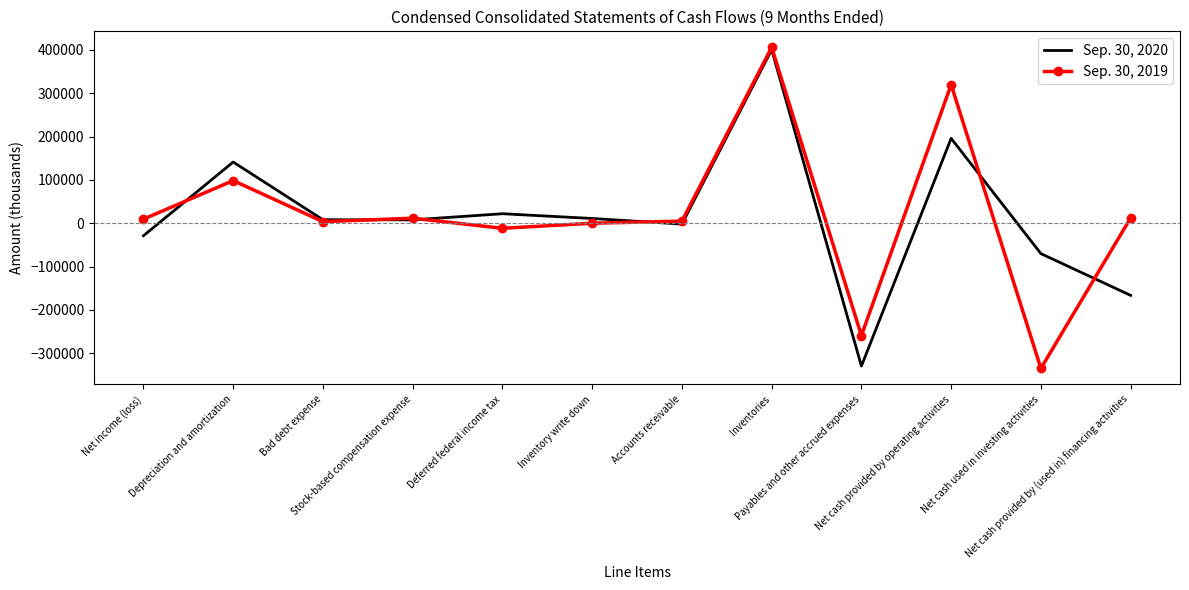

Where does the Sep. 30, 2020 series first go above 8049?

Depreciation and amortization